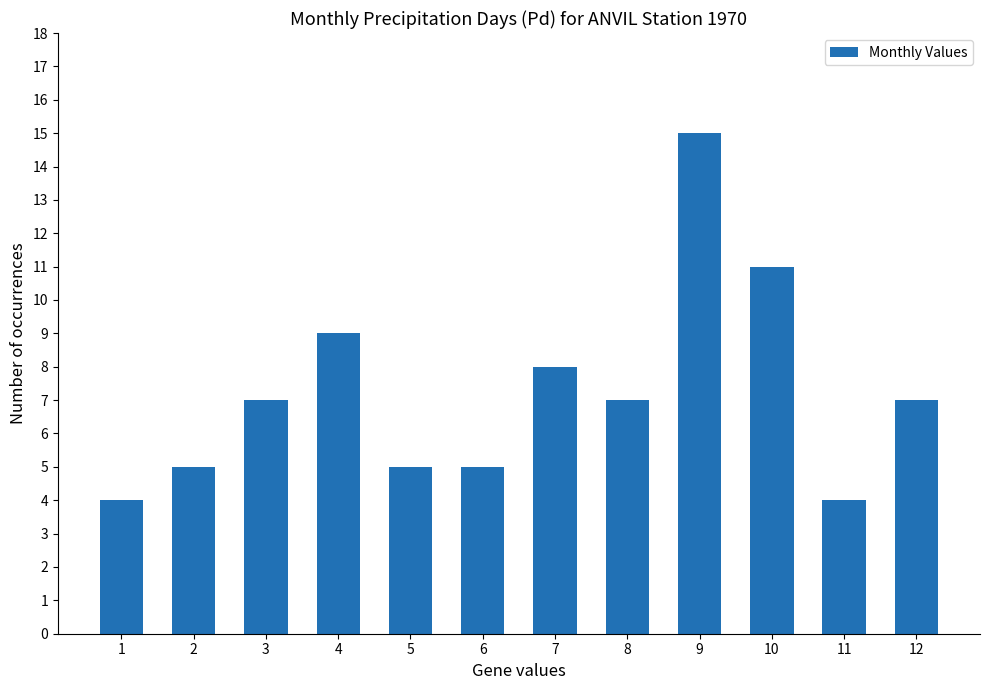

What is the approximate value at 9, to the nearest 10?

20